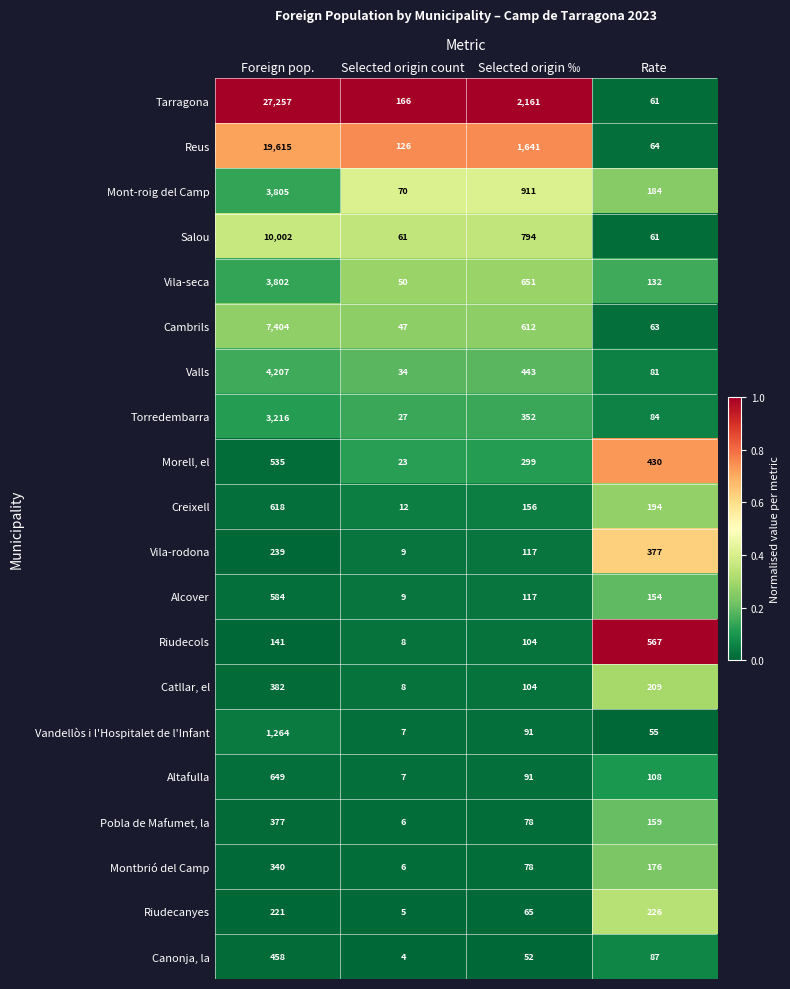

What is the maximum value shown in the chart?

27257